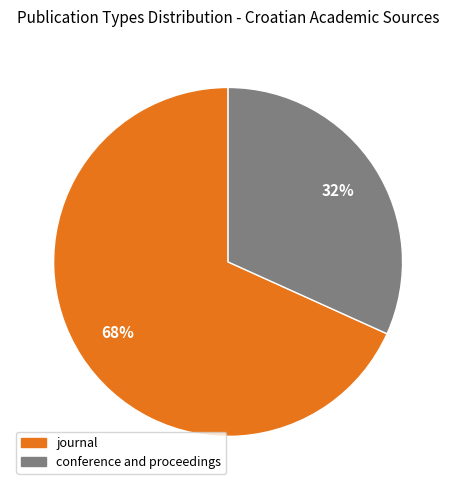

Is the sum of conference and proceedings and journal greater than half?

Yes